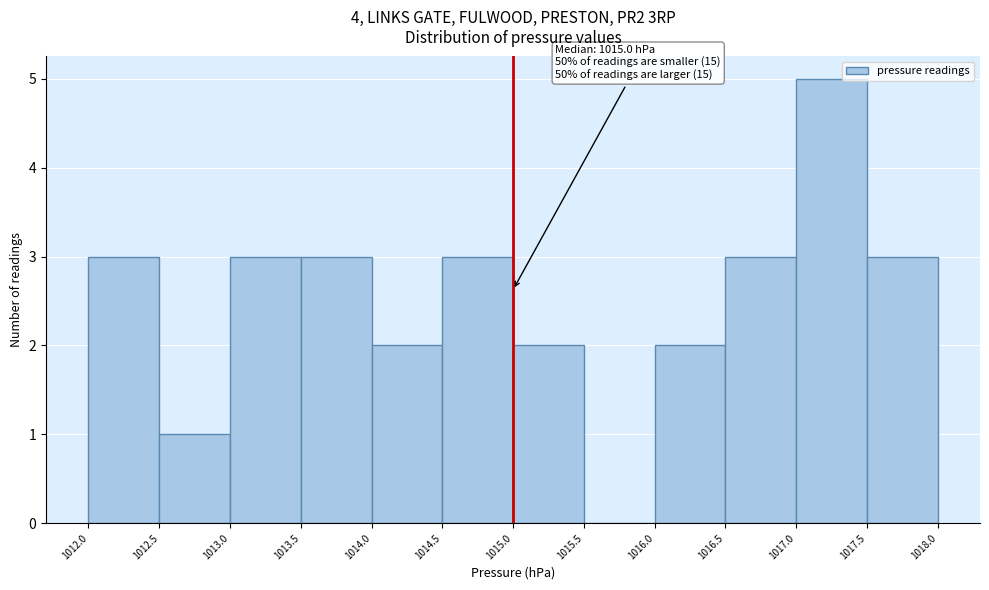

Which range on the x-axis has the tallest bar?

1017.0 to 1017.5